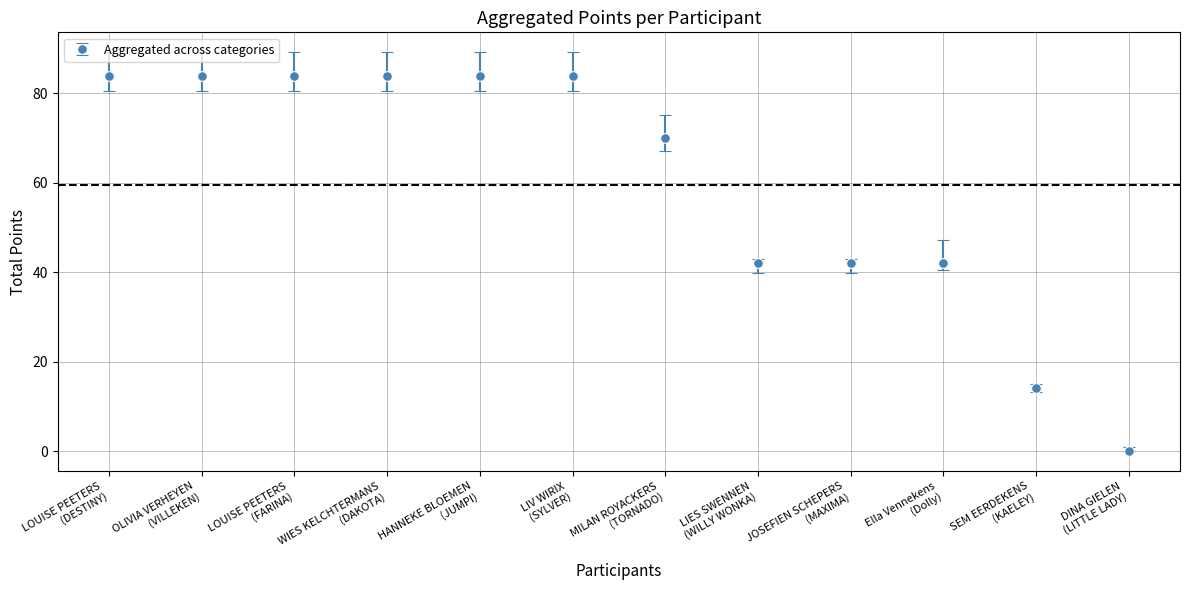

What position from the right is DINA GIELEN
(LITTLE LADY)?

1